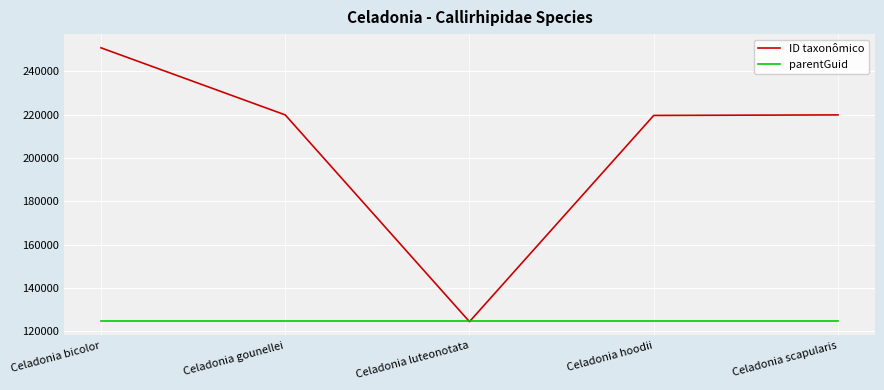

At Celadonia gounellei, list the series in order from largest to smallest.

ID taxonômico, parentGuid